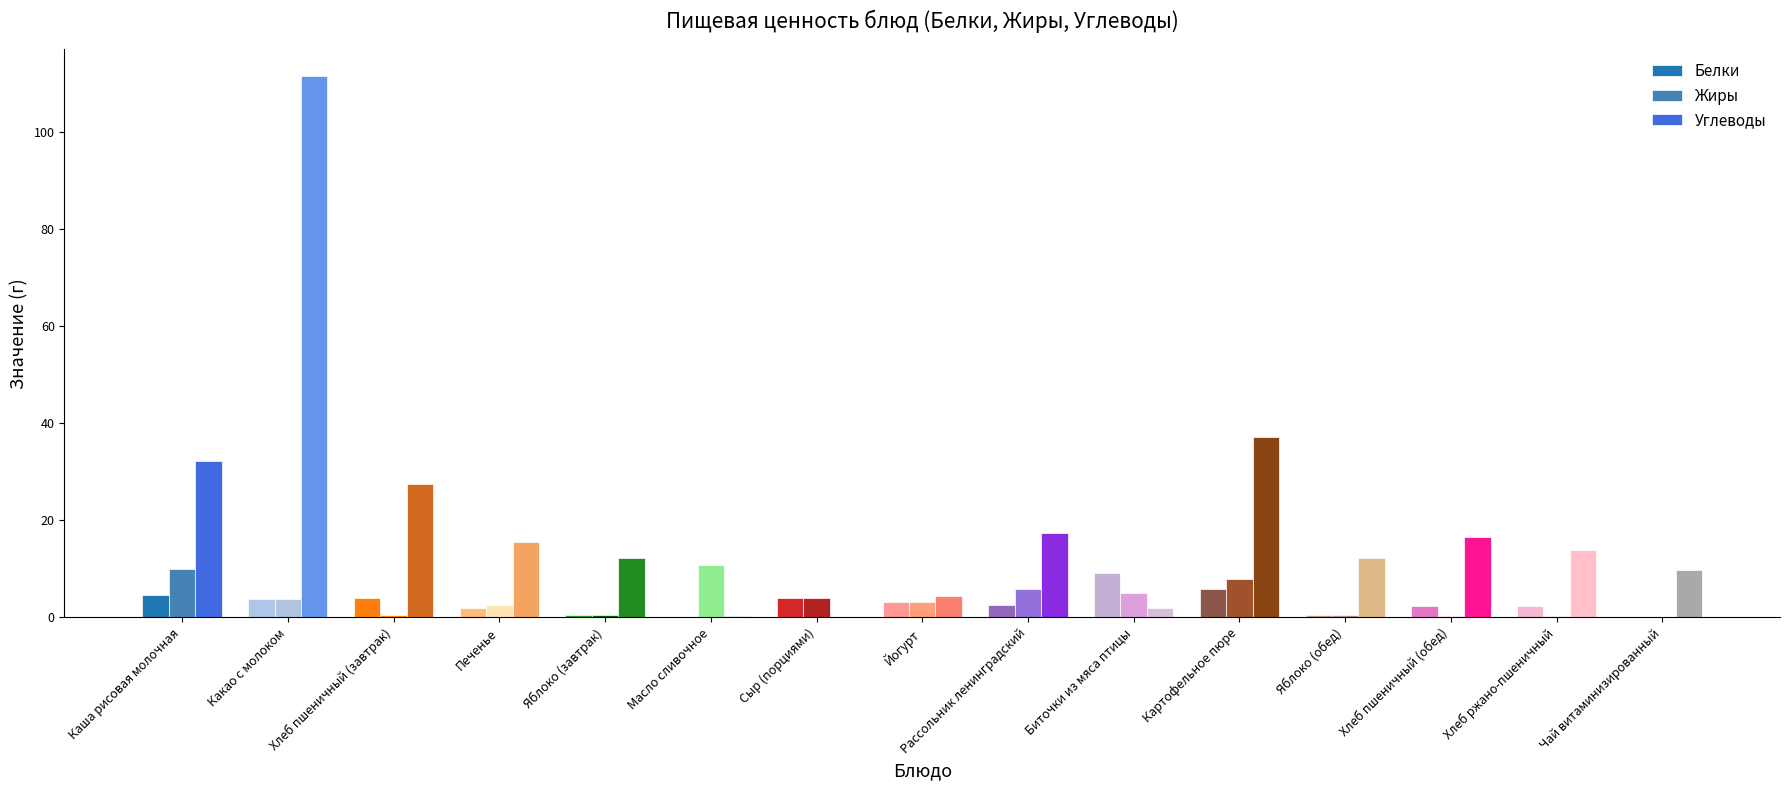

Count the number of data series in this chart.

3